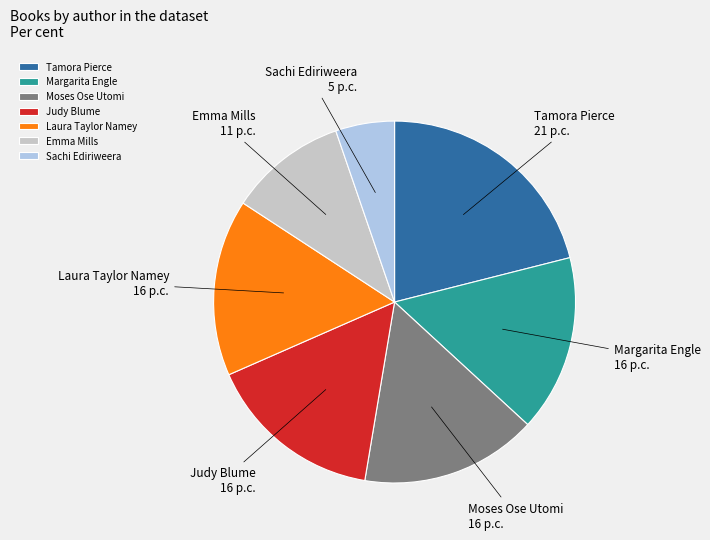

Combined, do Judy Blume and Sachi Ediriweera account for over 50%?

No